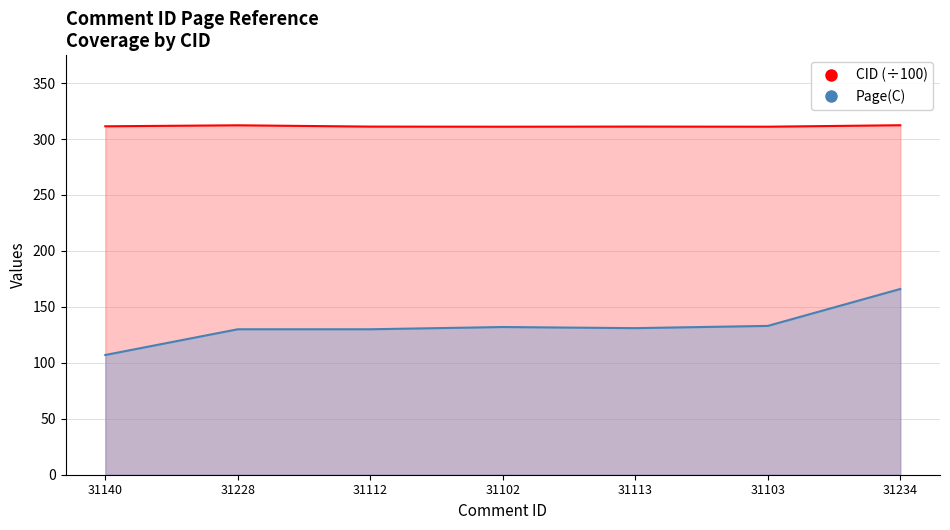

True or false: Page(C) and CID intersect in this chart.

False